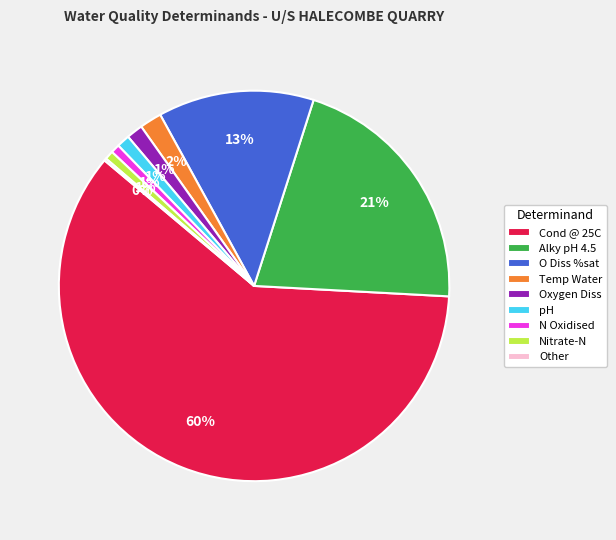

To the nearest percent, what is the difference between the Temp Water and Alky pH 4.5 slice percentages?

19%